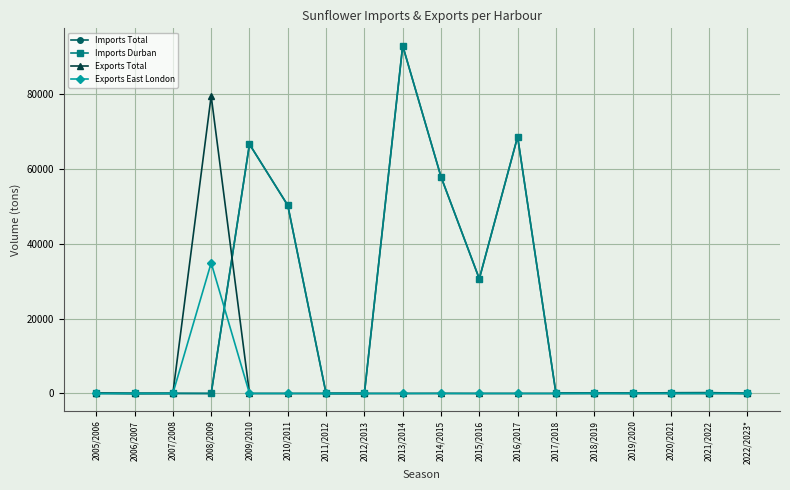

What is the value of the Imports Durban point at the 18th from the left?

22